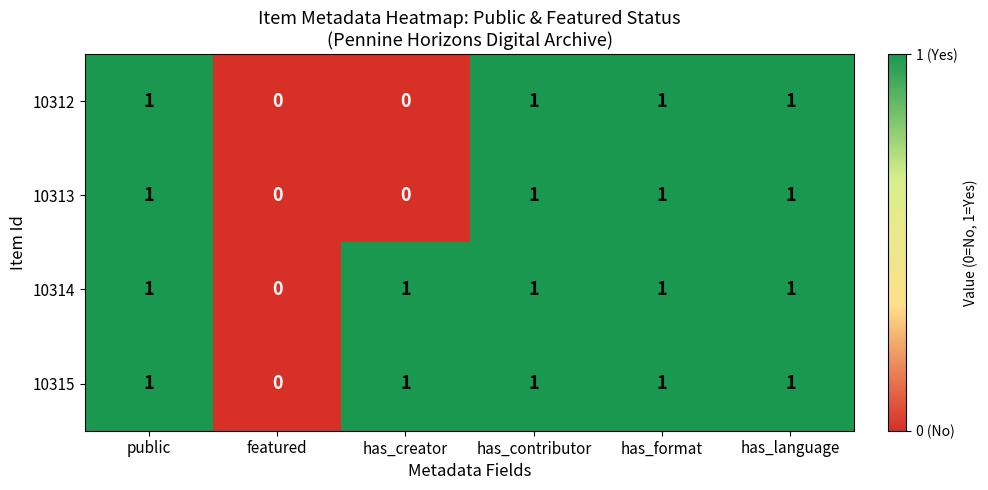

What is the maximum value shown in the chart?

1